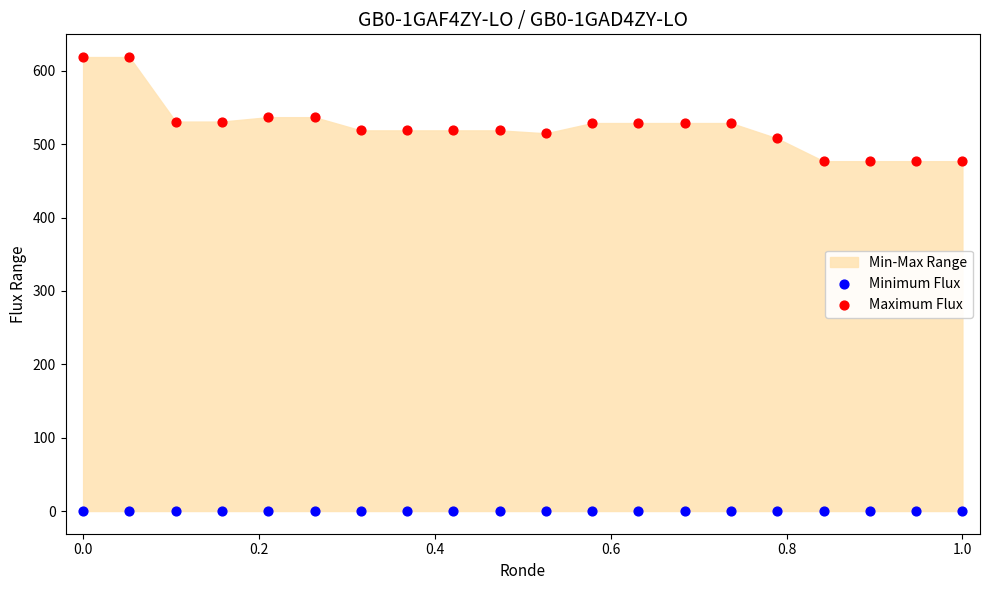

Which series contains the highest Y value?

Maximum Flux